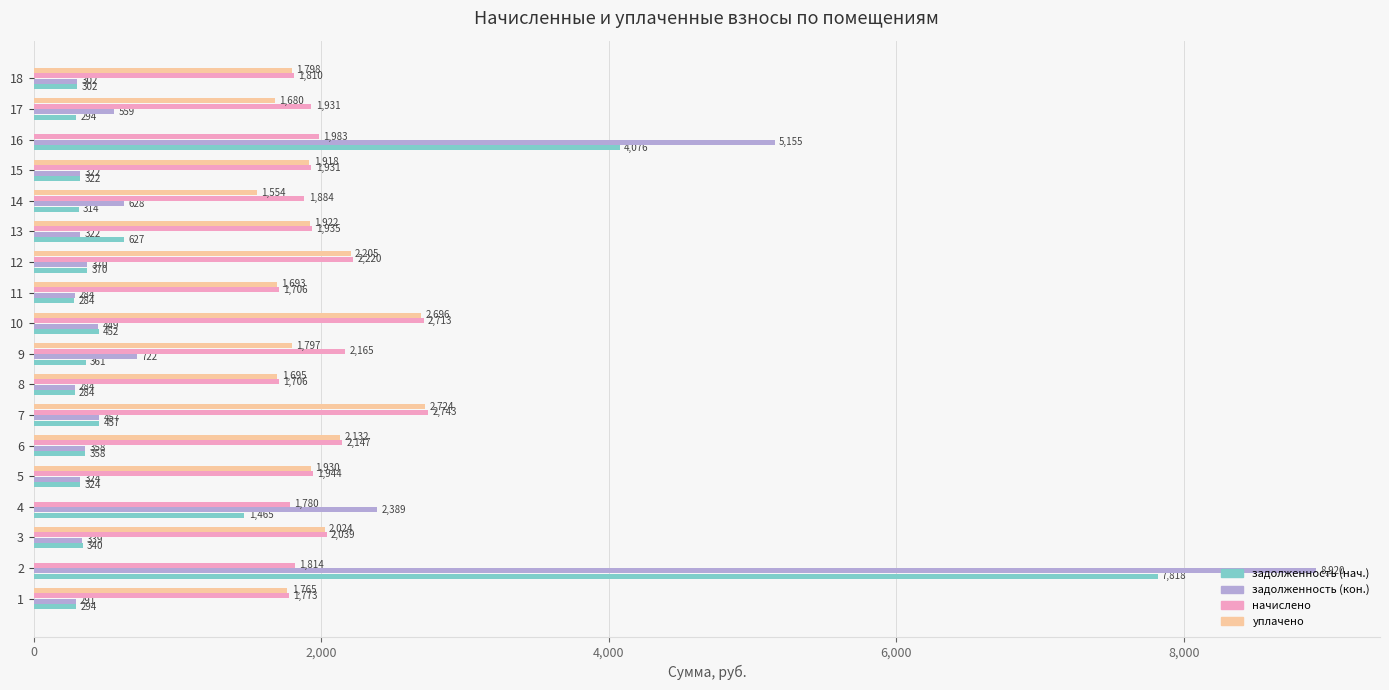

Is the value of задолженность (кон.) at 14 greater than the value of задолженность (нач.) at 1?

Yes